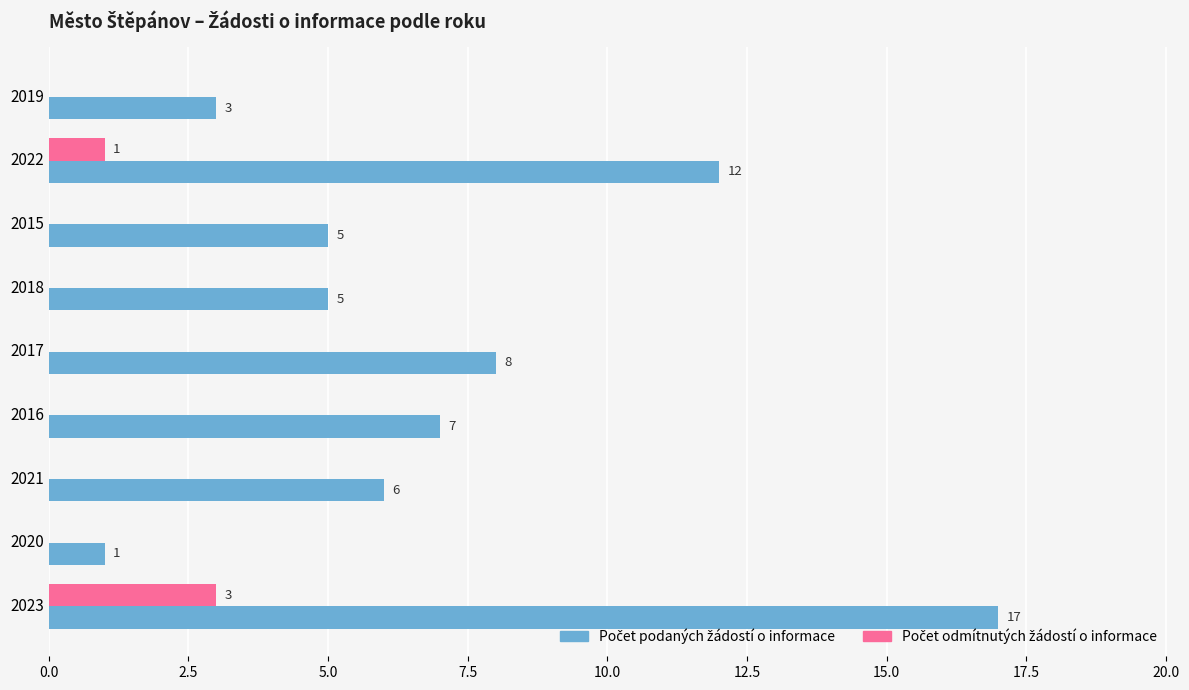

At which category is the sum across all series the highest?

2023